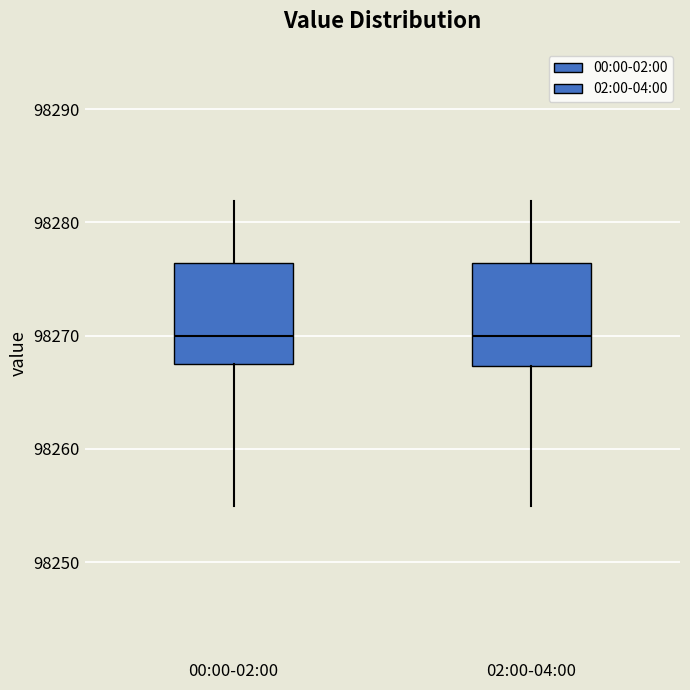

Reading left to right, read every box against the y-axis: the position of its median line, the range the box covers, and the ends of its whiskers. The values are not printed on the chart, so give them approximately, as read against the axis.

00:00-02:00: median 98270, box 98268 to 98276, whiskers 98255 to 98282
02:00-04:00: median 98270, box 98267 to 98276, whiskers 98255 to 98282